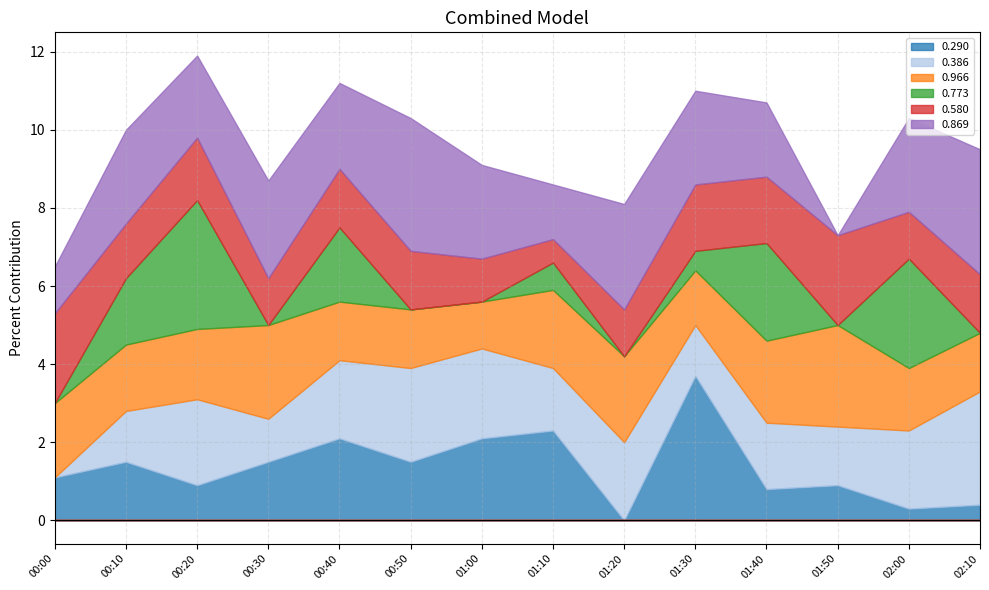

How many interior local peaks does the 0.386 series have?

4